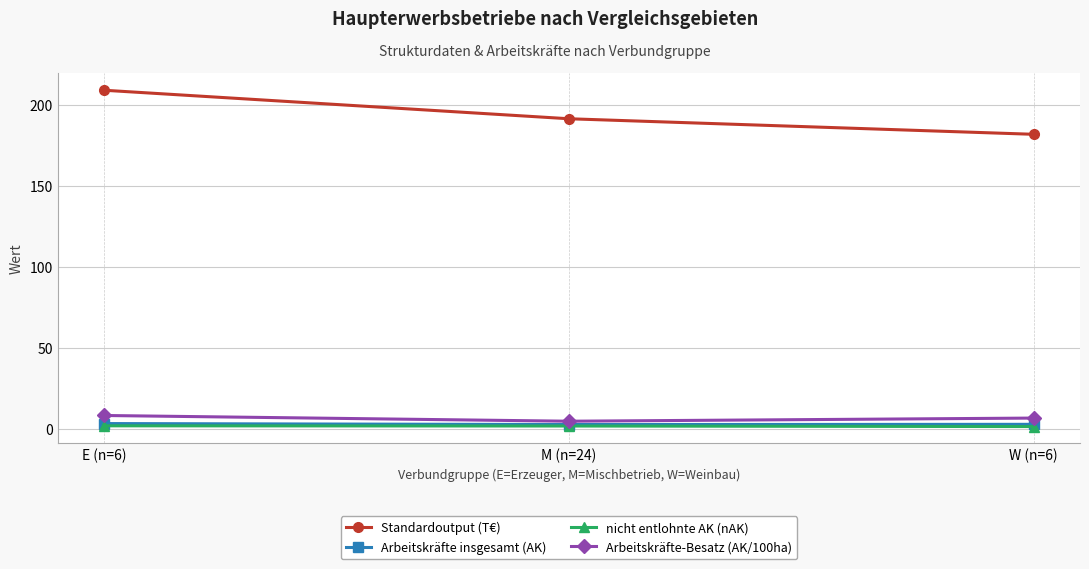

Does the chart have visible grid lines?

Yes